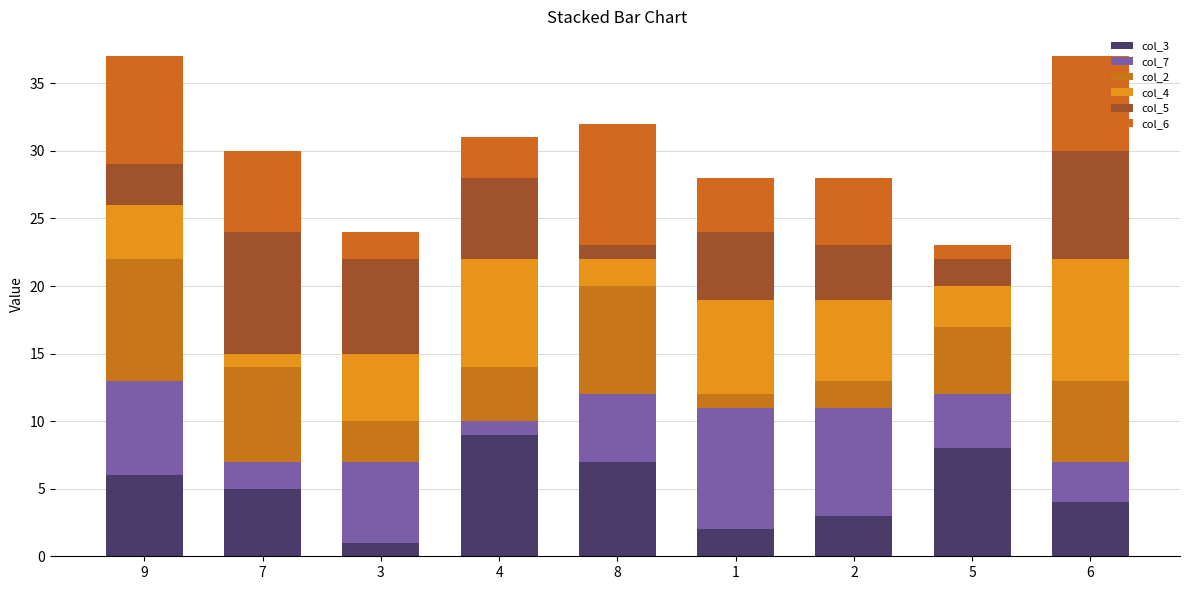

Does the chart contain stacked bars?

Yes